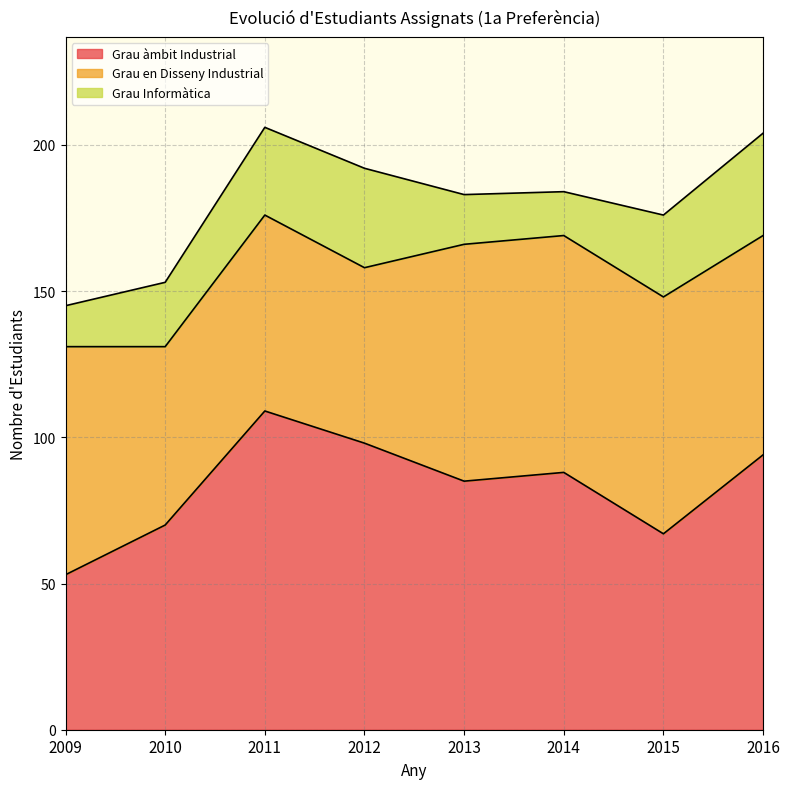

How many data points does each series have?

8